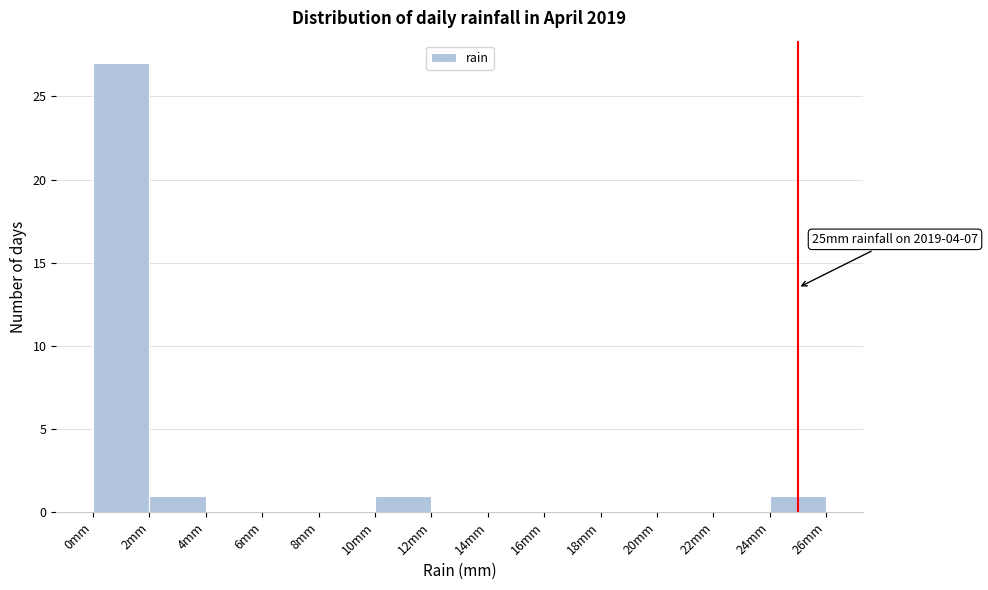

Which range on the x-axis has the tallest bar?

0 to 2